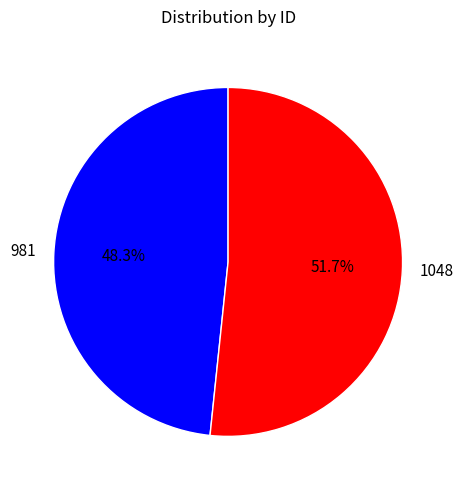

Does any single category account for the majority?

Yes